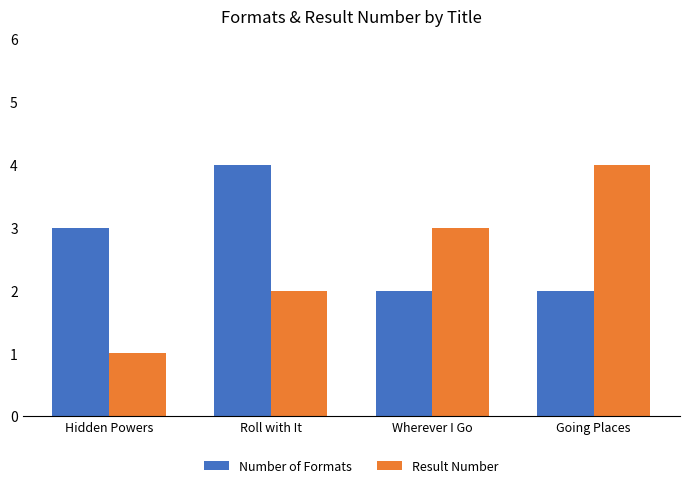

How many bars are there in total?

8